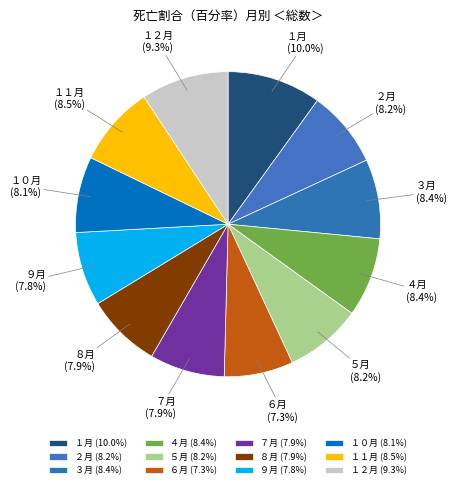

Which has a higher value, １２月 or １１月?

１２月